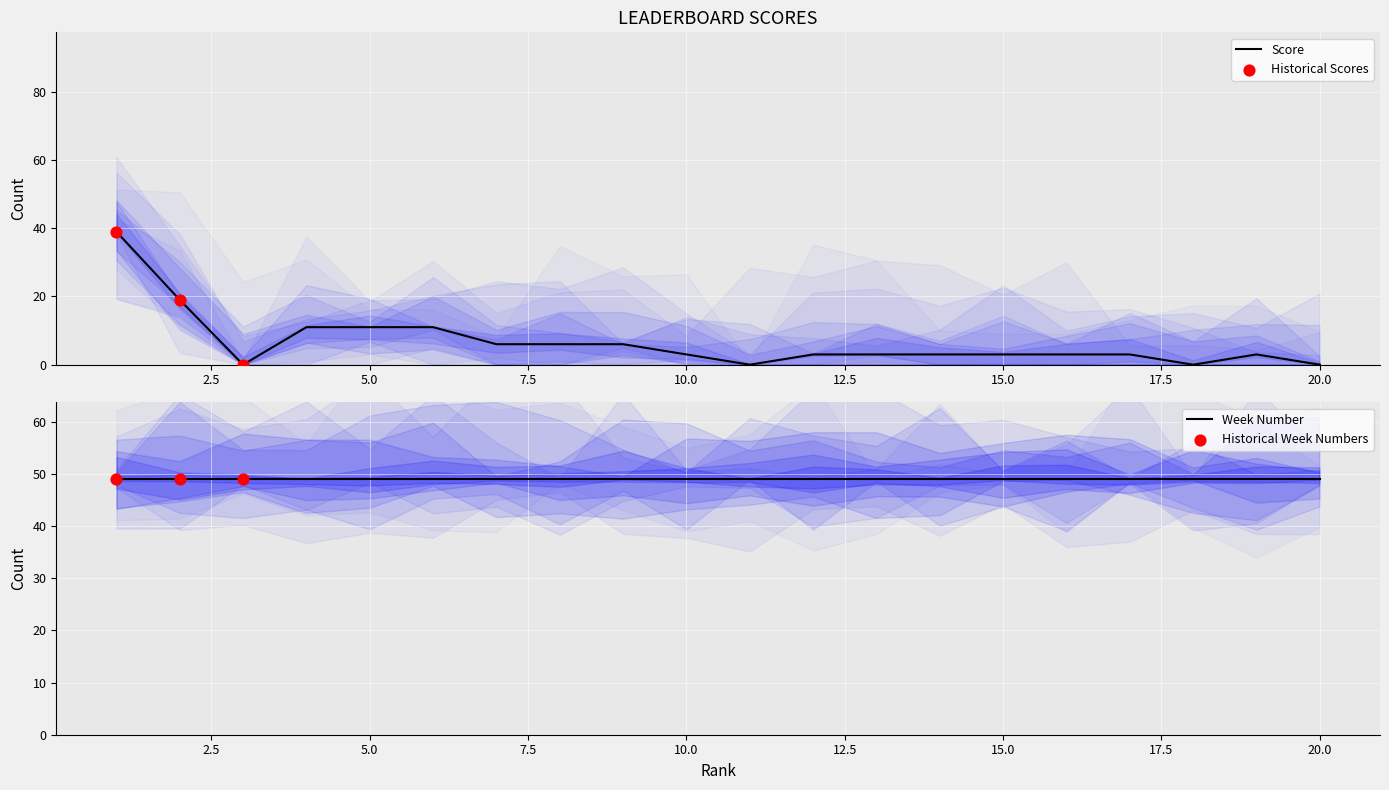

Which series contains the lowest Y value?

Score